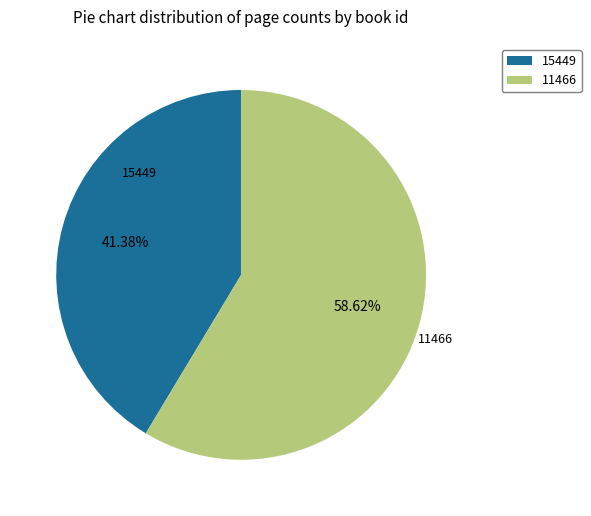

Is there a majority slice in this chart?

Yes